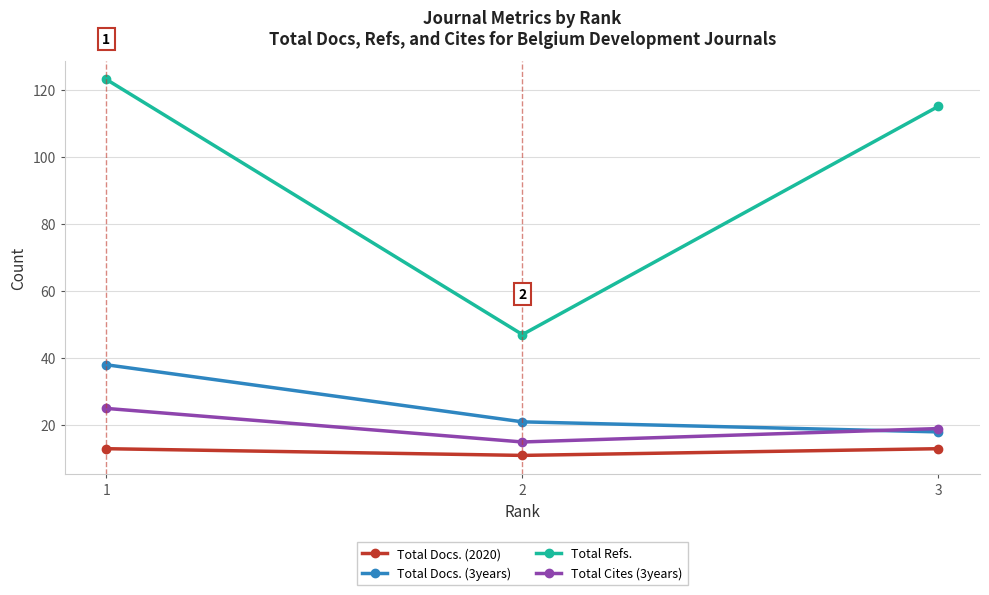

Where does the Total Refs. series first go above 115?

1